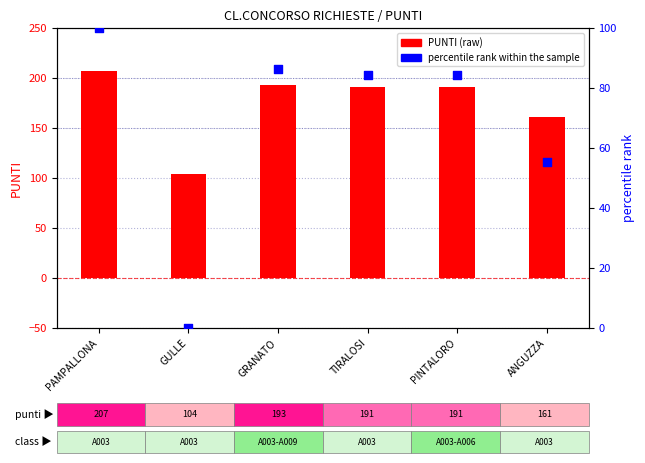

Which series reaches the minimum Y coordinate?

percentile rank within sample